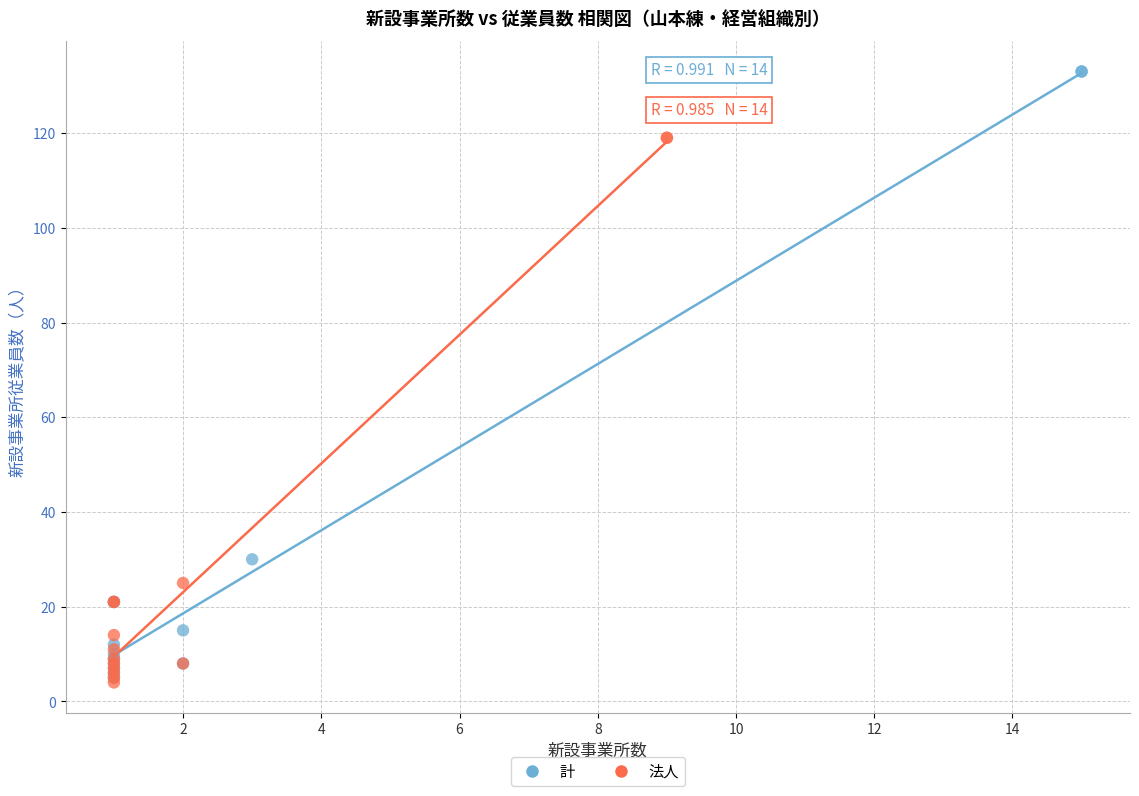

Which series contains the highest Y value?

計